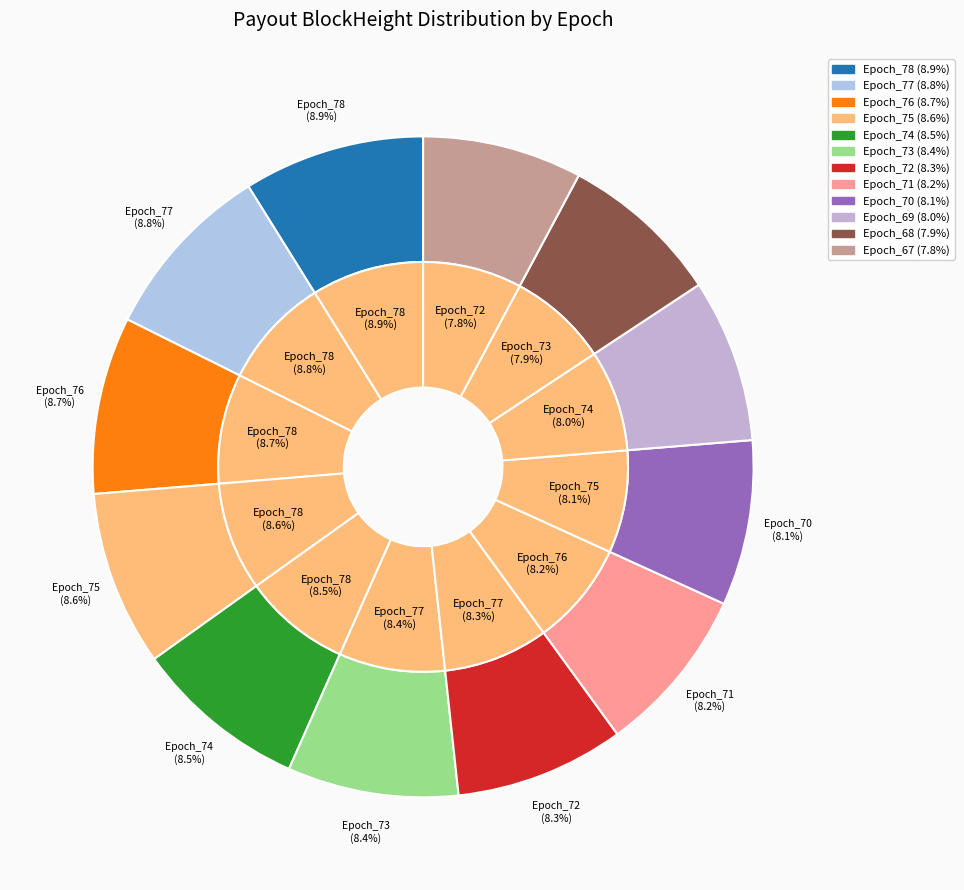

To the nearest percent, what percentage of the pie is Epoch_67?

8%